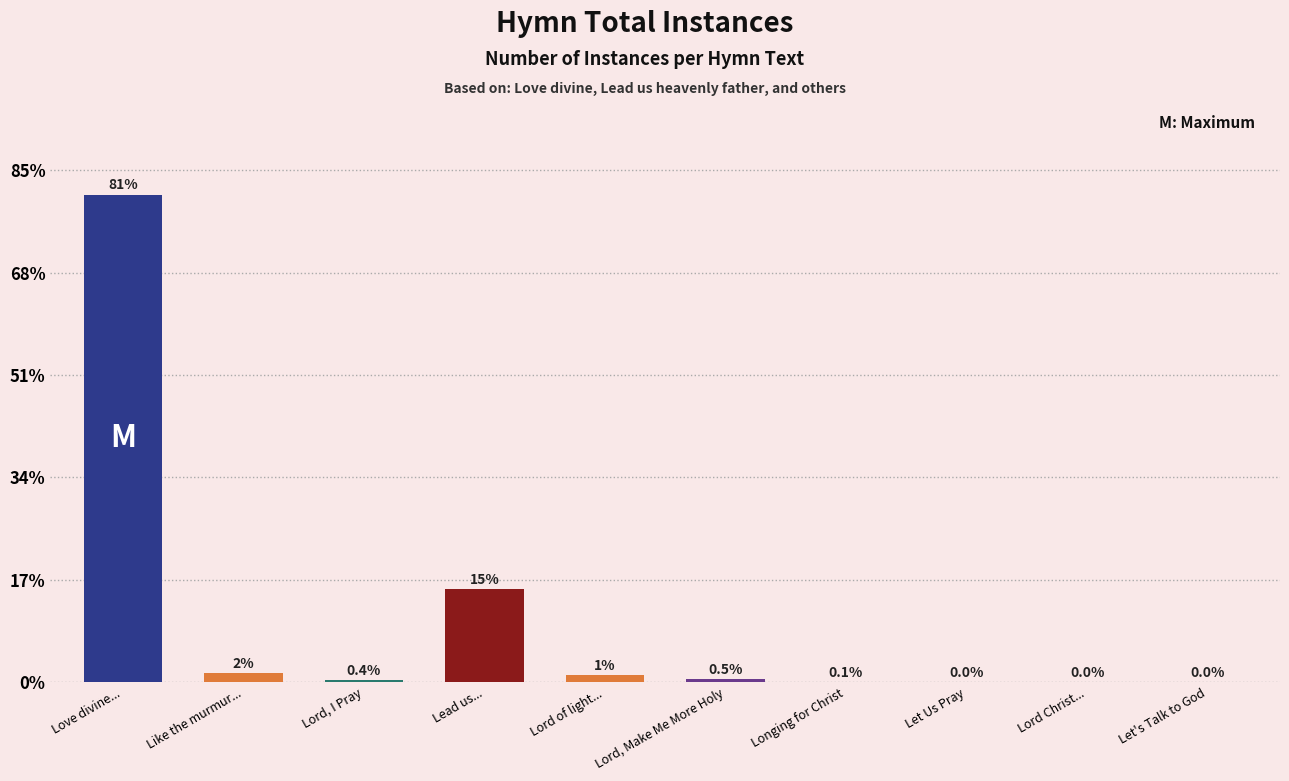

Reading left to right, transcribe all the data shown in this chart.

Love divine...=1863	Like the murmur...=36	Lord, I Pray=10	Lead us...=357	Lord of light...=27	Lord, Make Me More Holy=11	Longing for Christ=2	Let Us Pray=1	Lord Christ...=1	Let's Talk to God=1